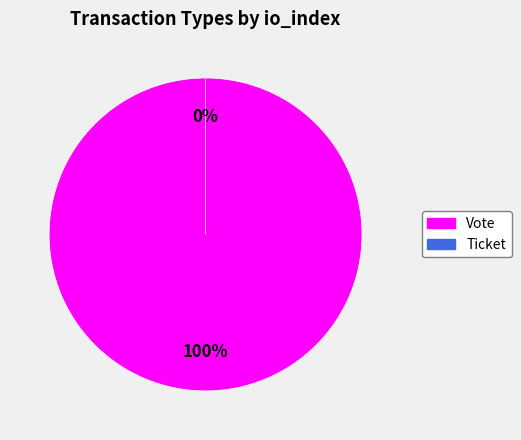

How many segments does this pie chart have?

2